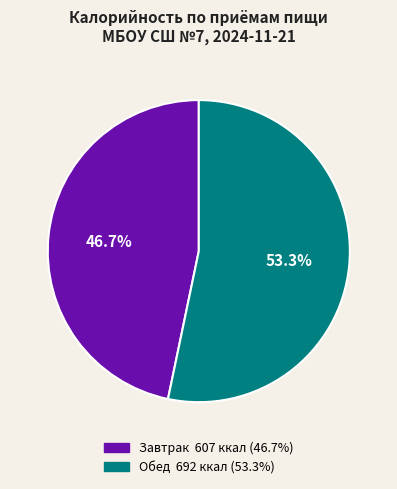

Rank the categories by value from lowest to highest.

Завтрак, Обед